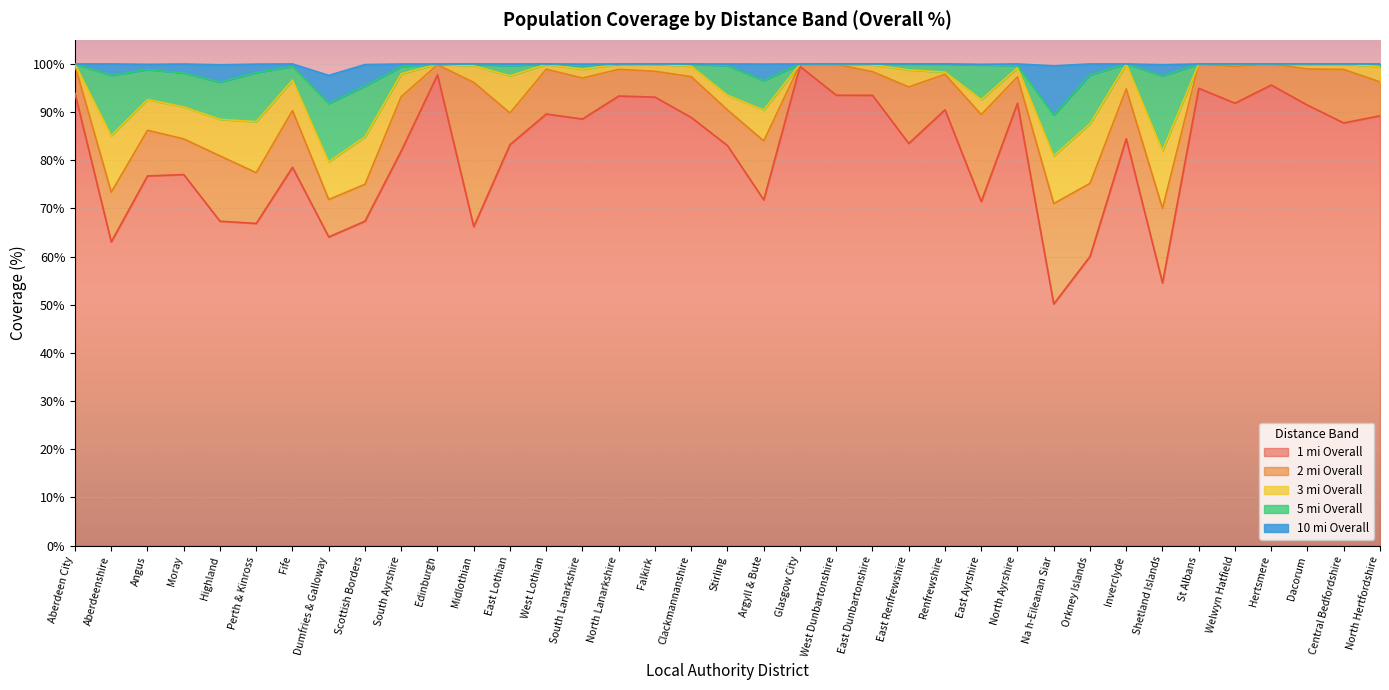

What is the label of the 13th point from the left?

East Lothian